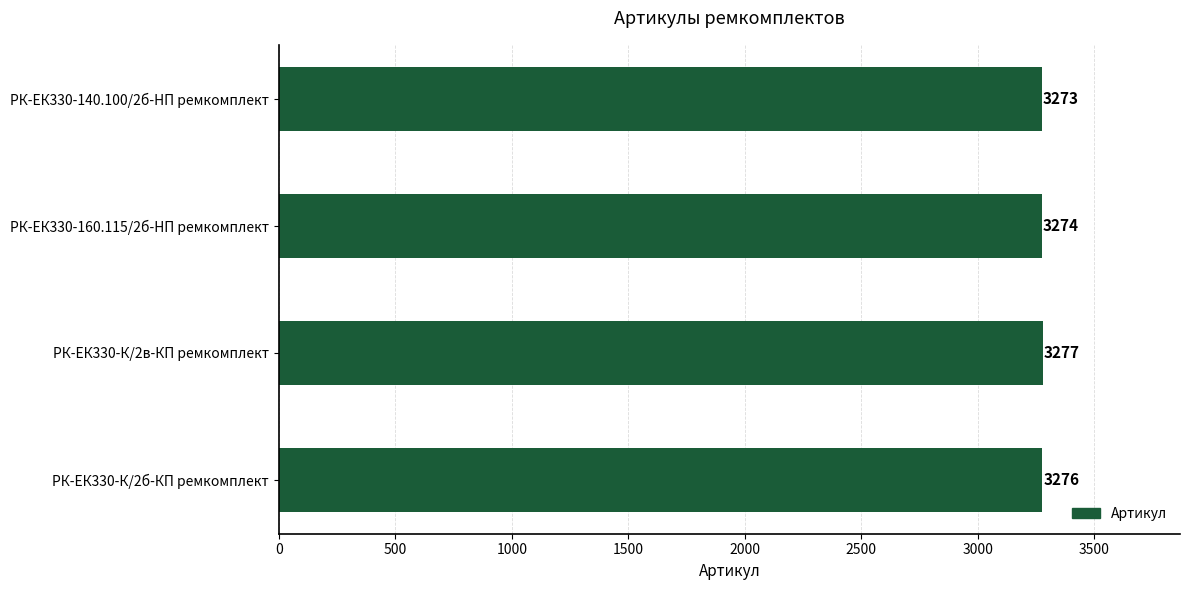

What value does the data have at РК-ЕК330-К/2в-КП ремкомплект?

3277